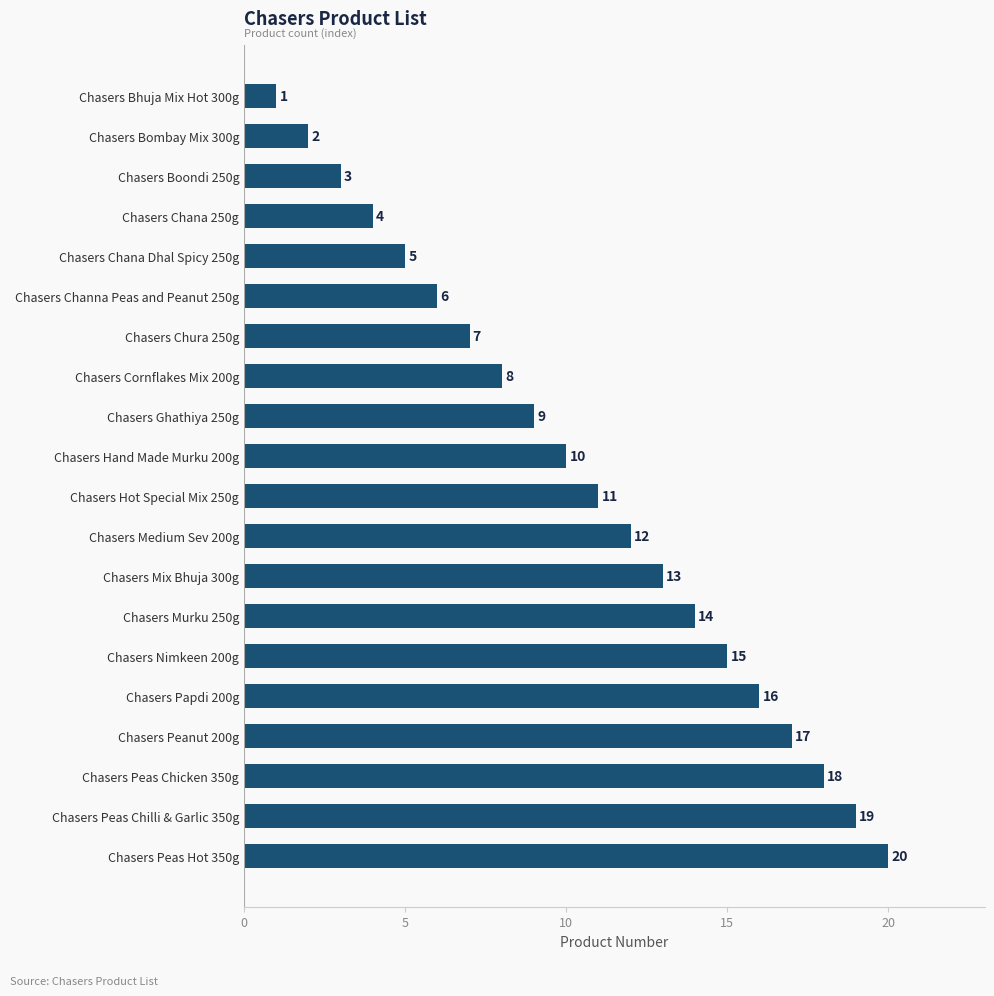

Does the chart contain stacked bars?

No